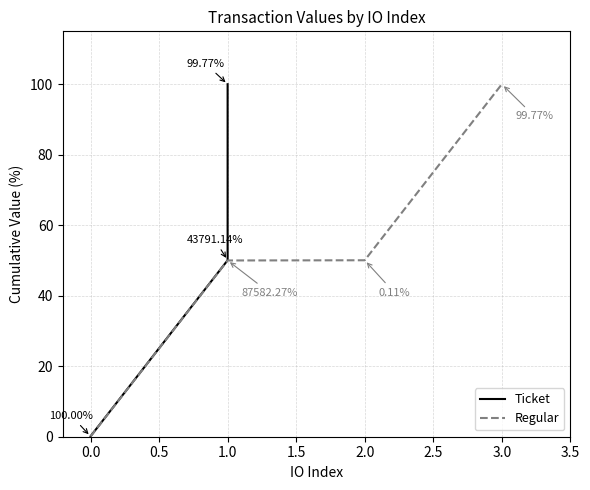

Does the chart have visible grid lines?

Yes